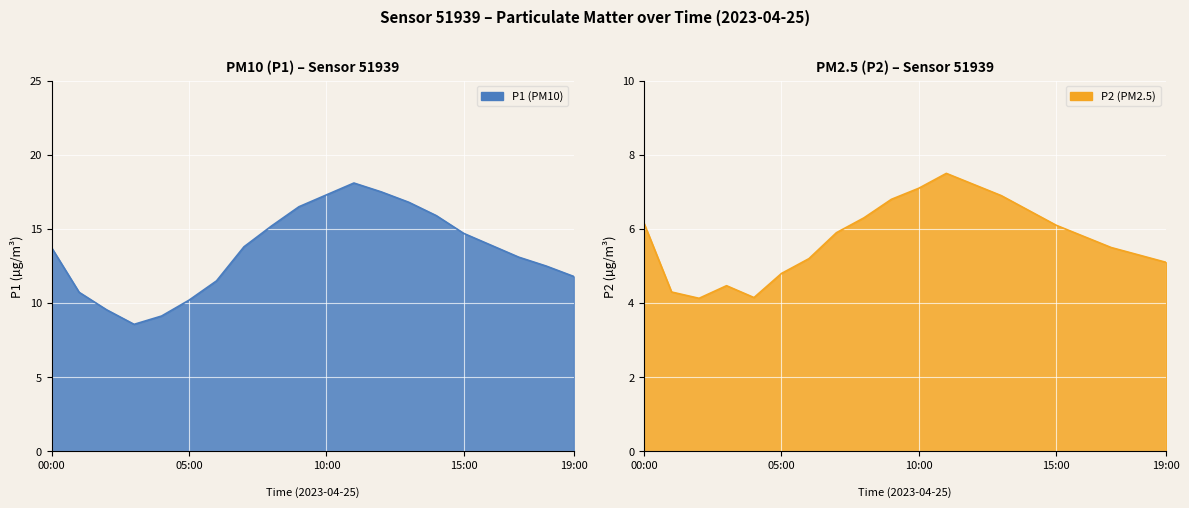

Which series has the widest spread of values?

P1